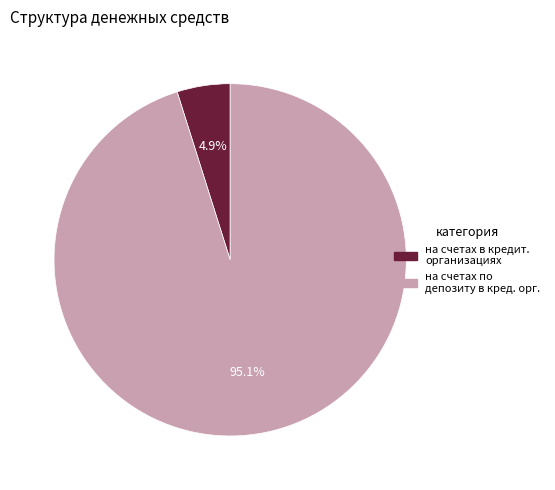

How many slices are in this pie chart?

2